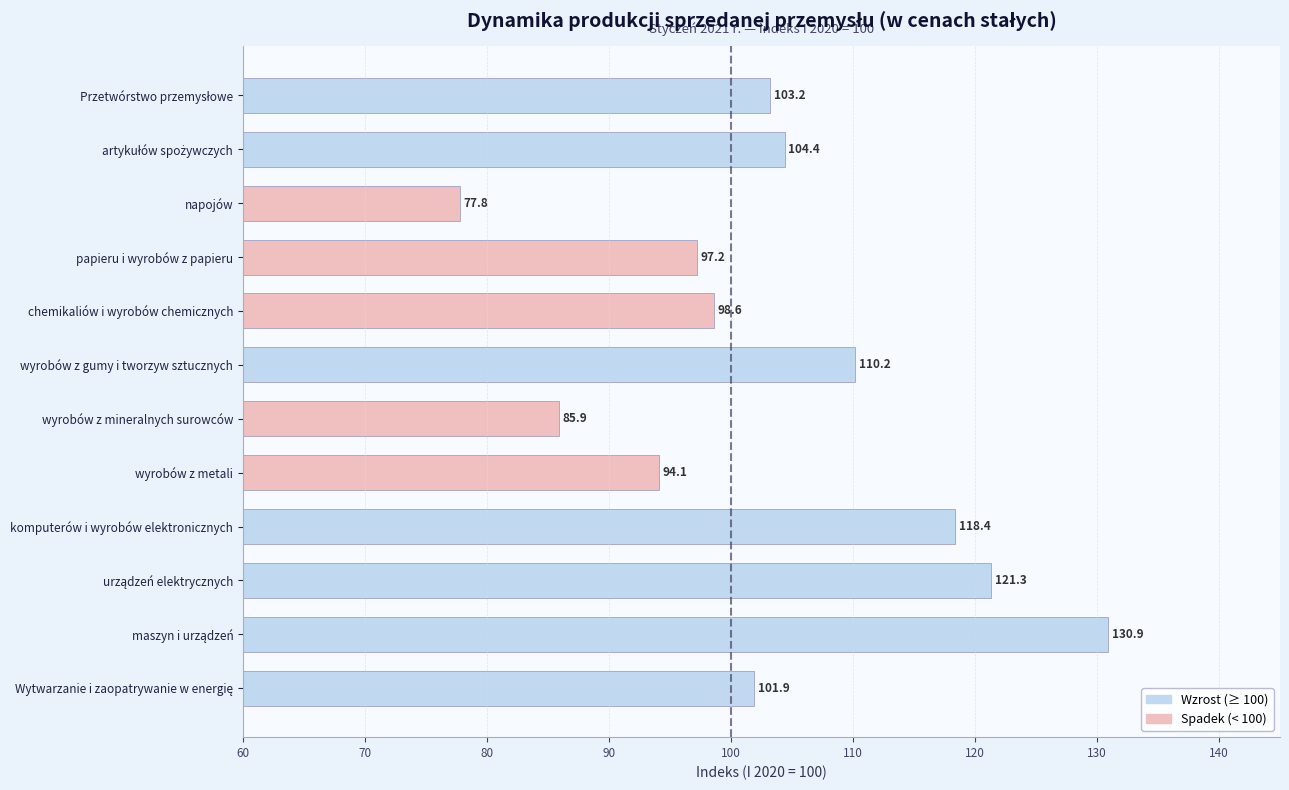

The value at komputerów i wyrobów elektronicznych is 118.4. True or false?

True